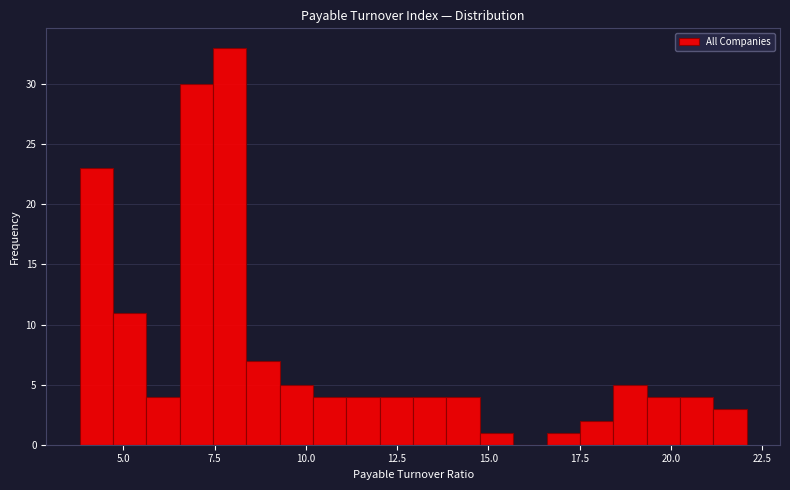

Read against the x-axis, roughly where is the centre of the tallest bar?

8.0